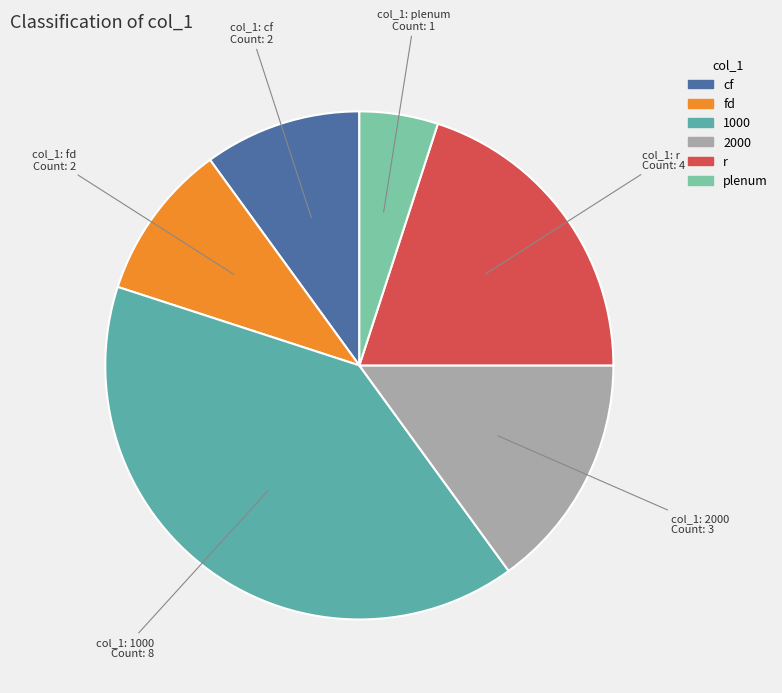

Is there a majority slice in this chart?

No